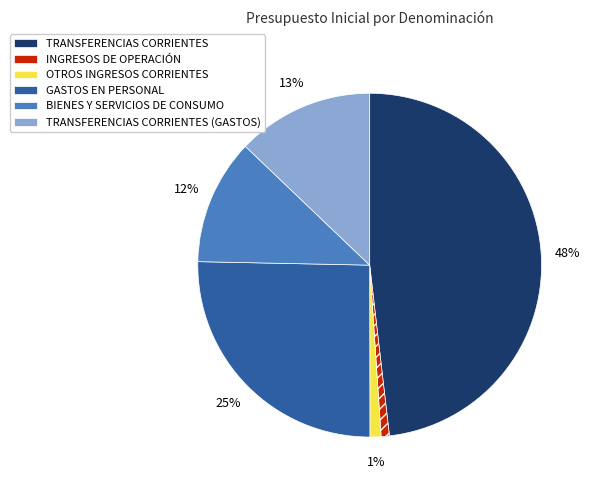

Is the sum of GASTOS EN PERSONAL and OTROS INGRESOS CORRIENTES greater than half?

No